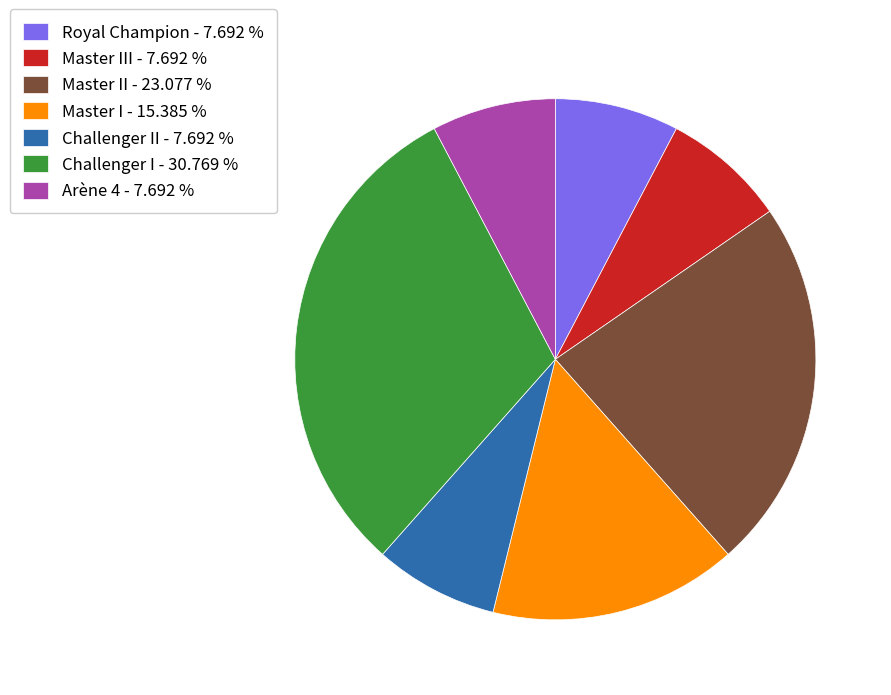

Which category has the biggest portion of the pie?

Challenger I - 30.769 %